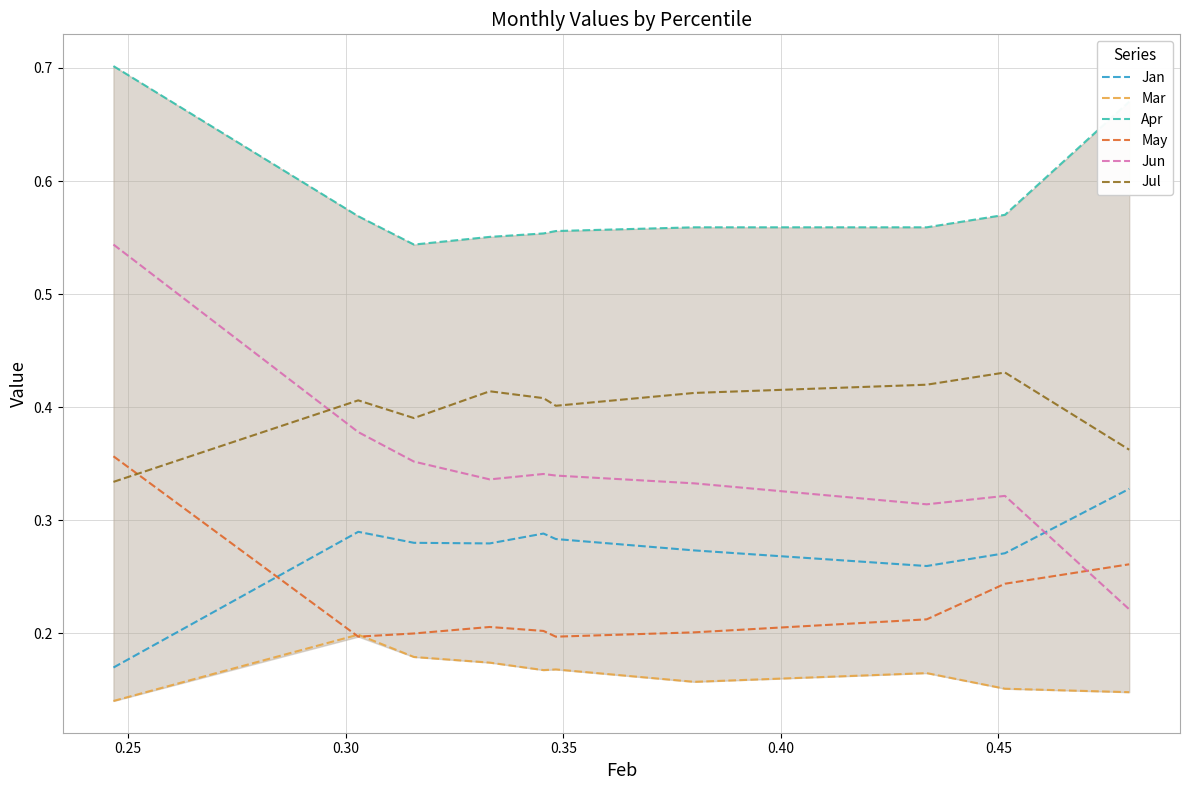

What is the difference between the maximum and minimum values in the May series?

0.2